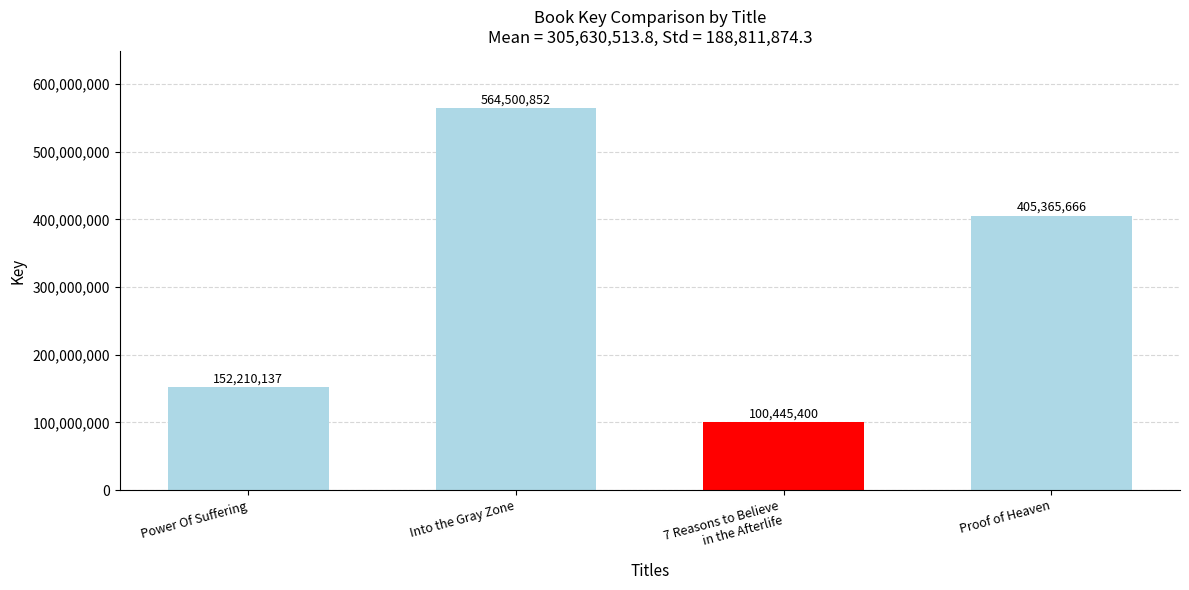

What is the average value?

305630514